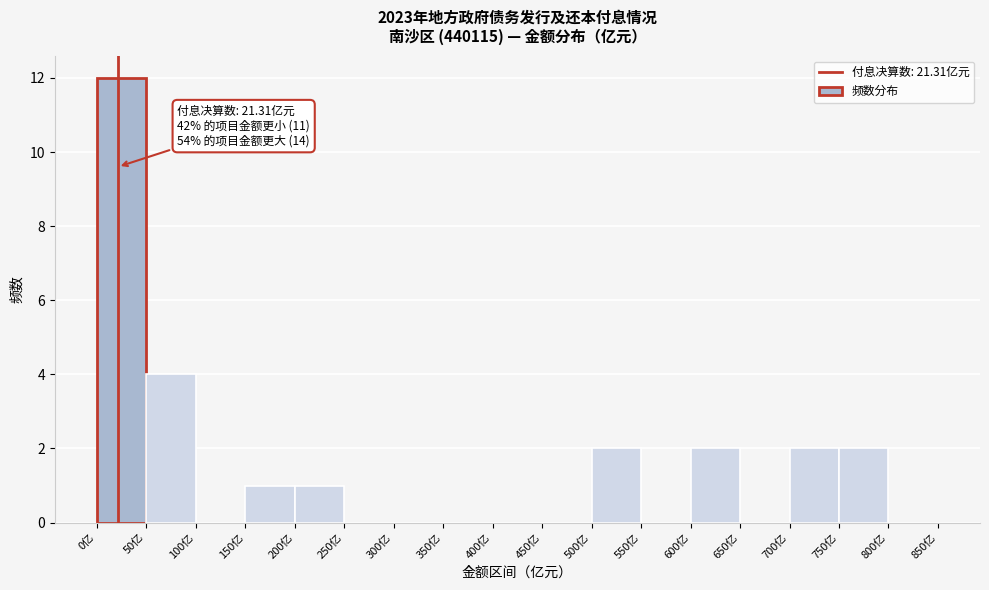

Which range on the x-axis has the tallest bar?

0 to 50